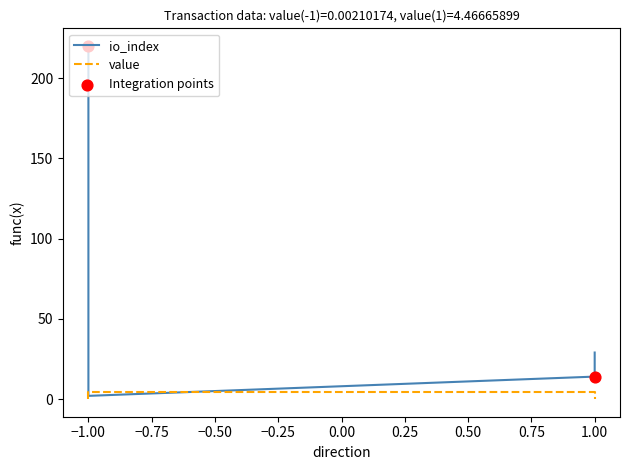

At how many categories does at least one series exceed 5?

3